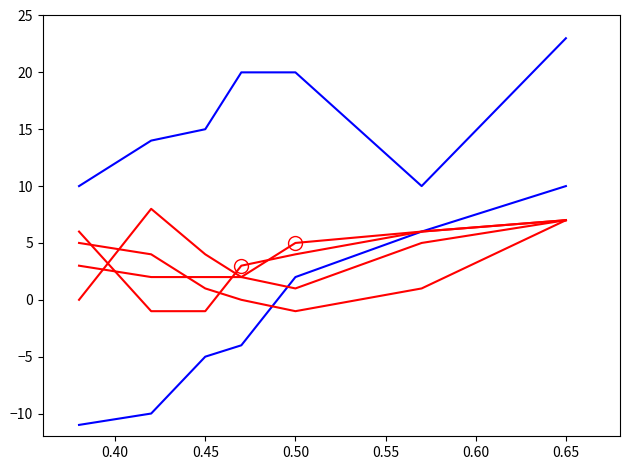

What is the difference between the second highest and second lowest values in the Blue_1 series?

10